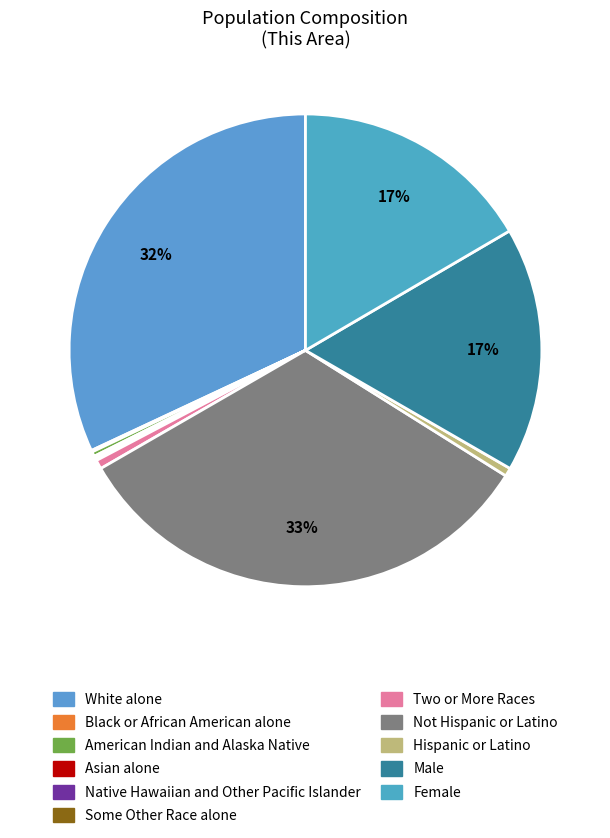

To the nearest percent, what is the difference between the largest and smallest slice percentages?

33%